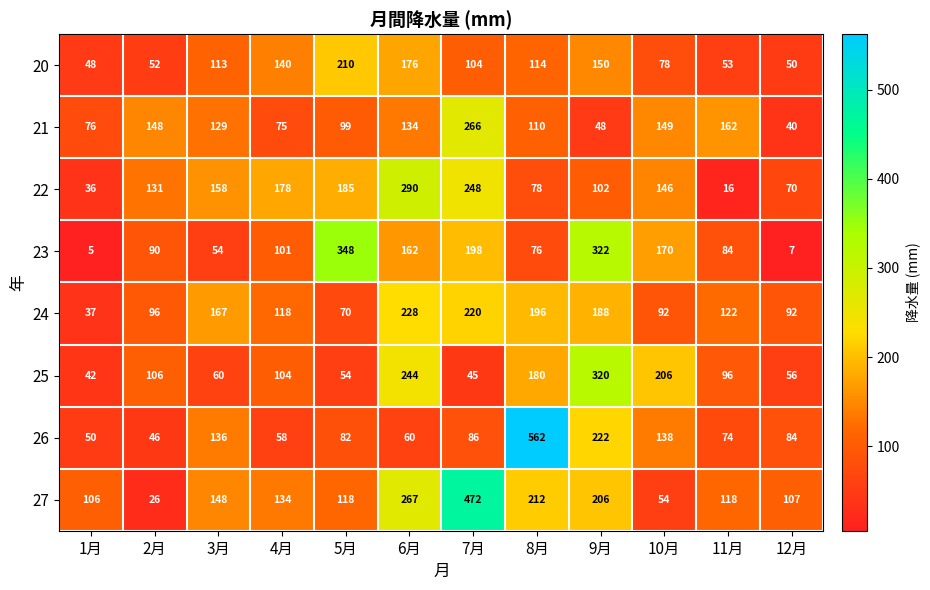

Rank the series at 7月 from lowest to highest value.

25, 26, 20, 23, 24, 22, 21, 27